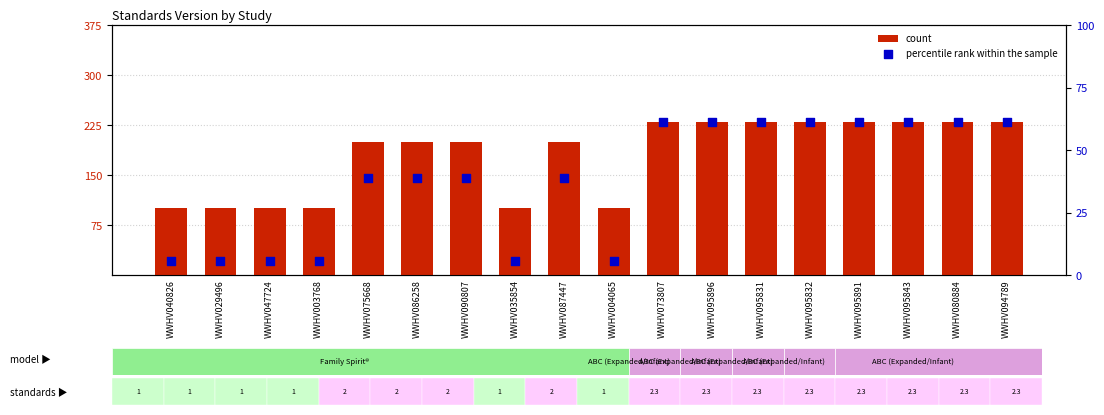

What are all the series names shown in the legend?

count, percentile rank within the sample